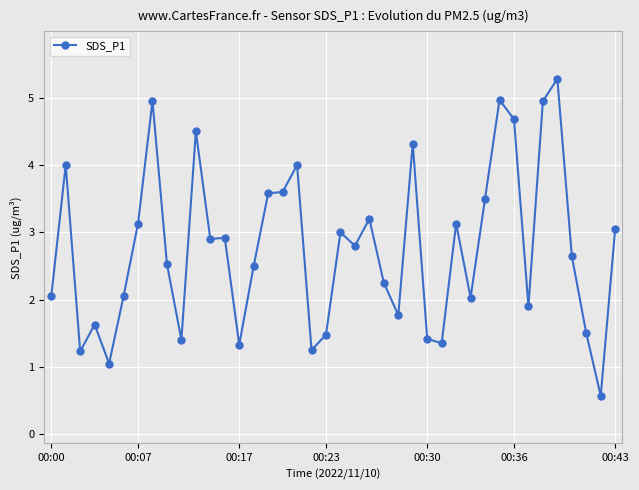

What is the average value?

2.8